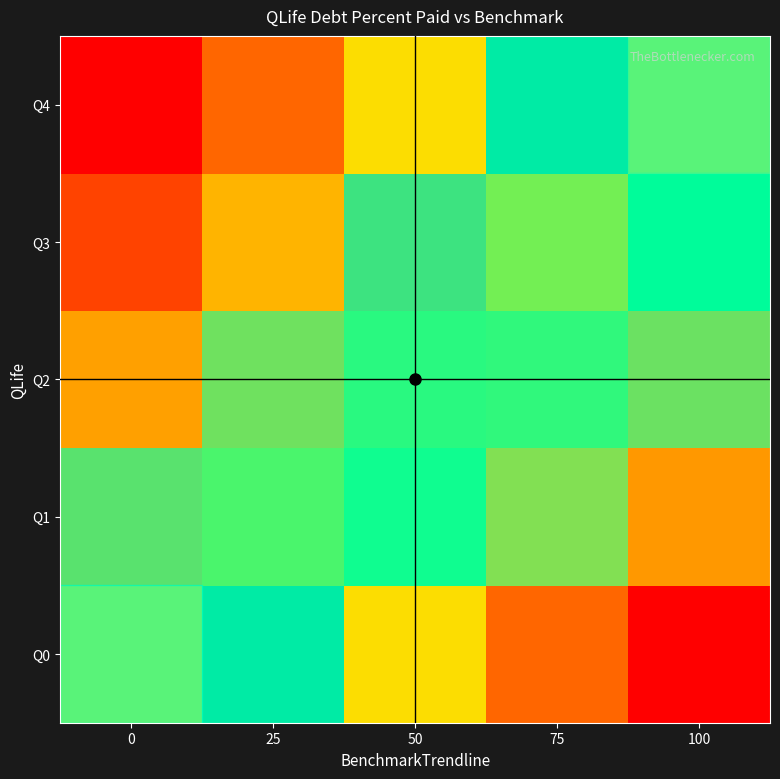

Rank the series at 0 from lowest to highest value.

Q4, Q3, Q2, Q1, Q0